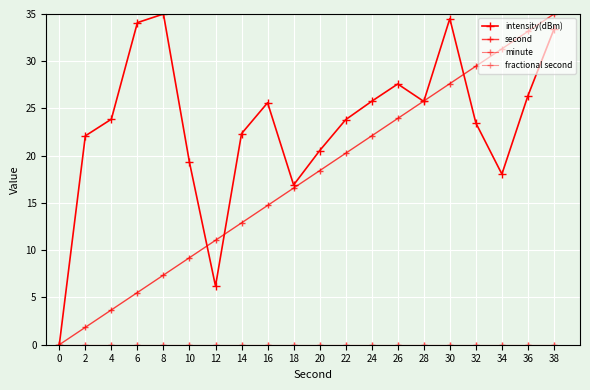

The value of intensity(dBm) at 8 is 56.8. True or false?

False